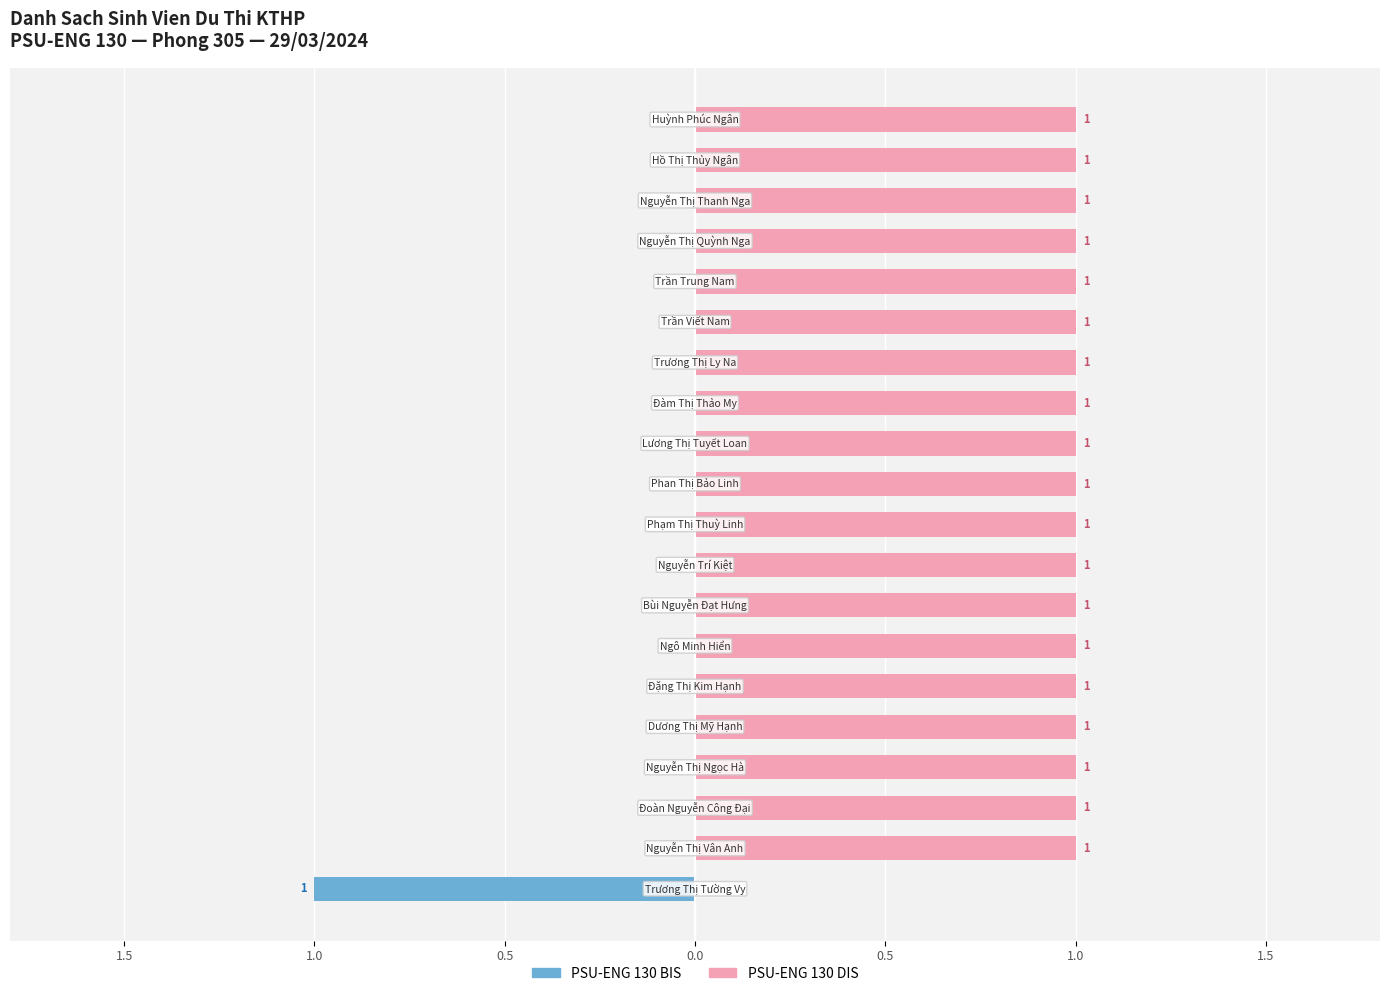

How many data points does each series have?

20